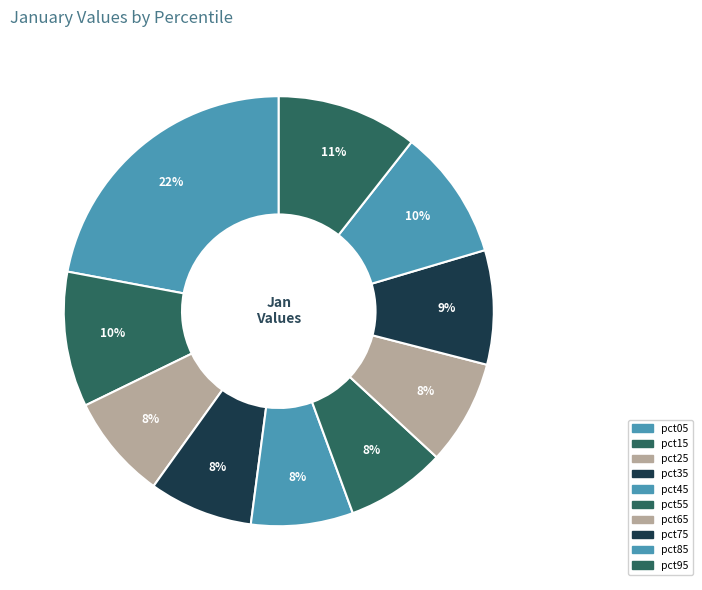

Is there a majority slice in this chart?

No